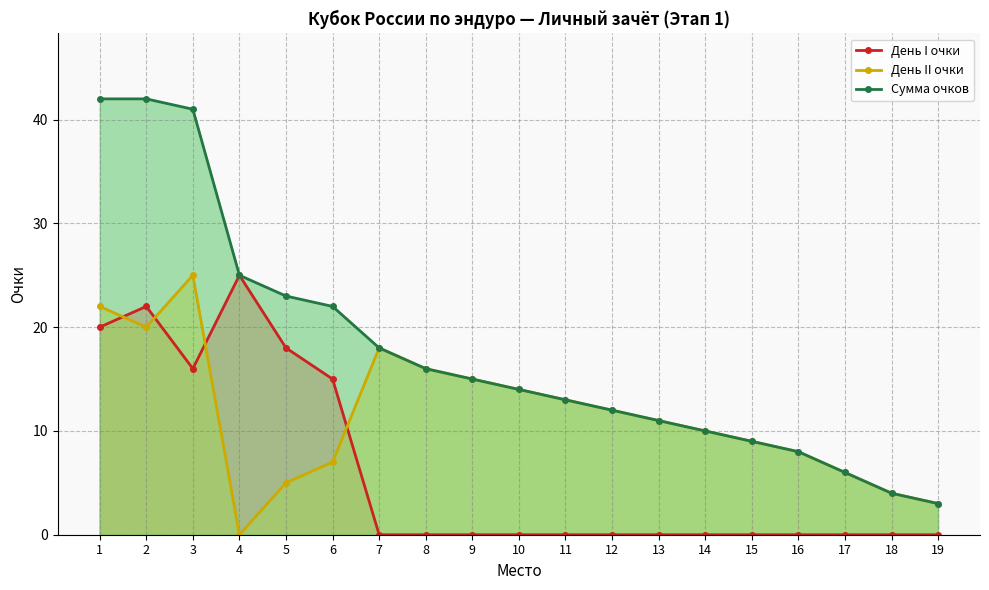

Is it true that День II очки equals 16 at 8?

True